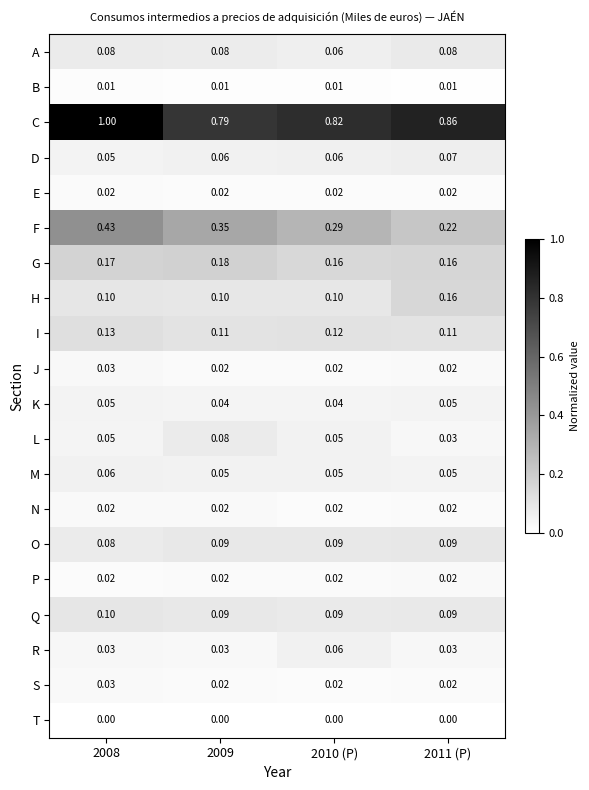

Between 2009 and 2010 (P), which series saw the biggest shift?

F